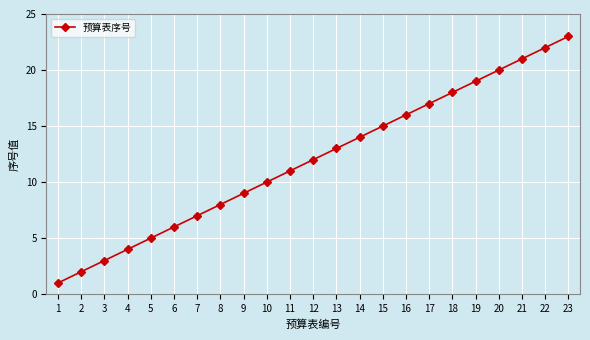

What is the maximum value shown in the chart?

23